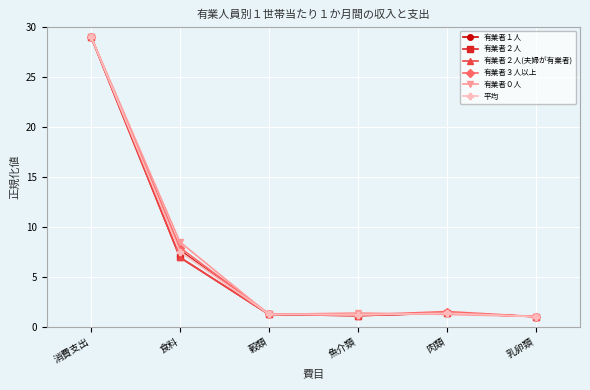

Does the chart have visible grid lines?

Yes